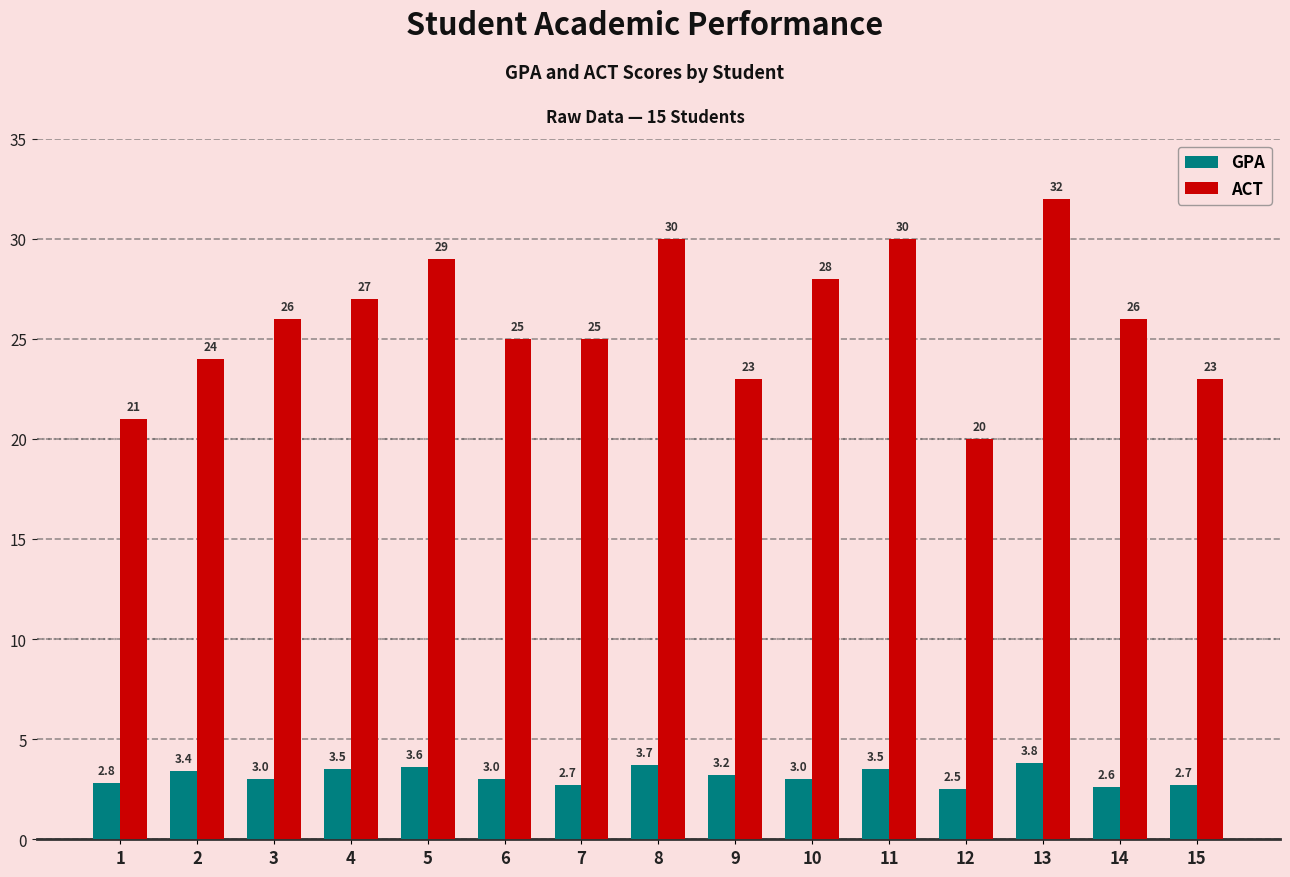

What is the greatest value displayed?

32.0